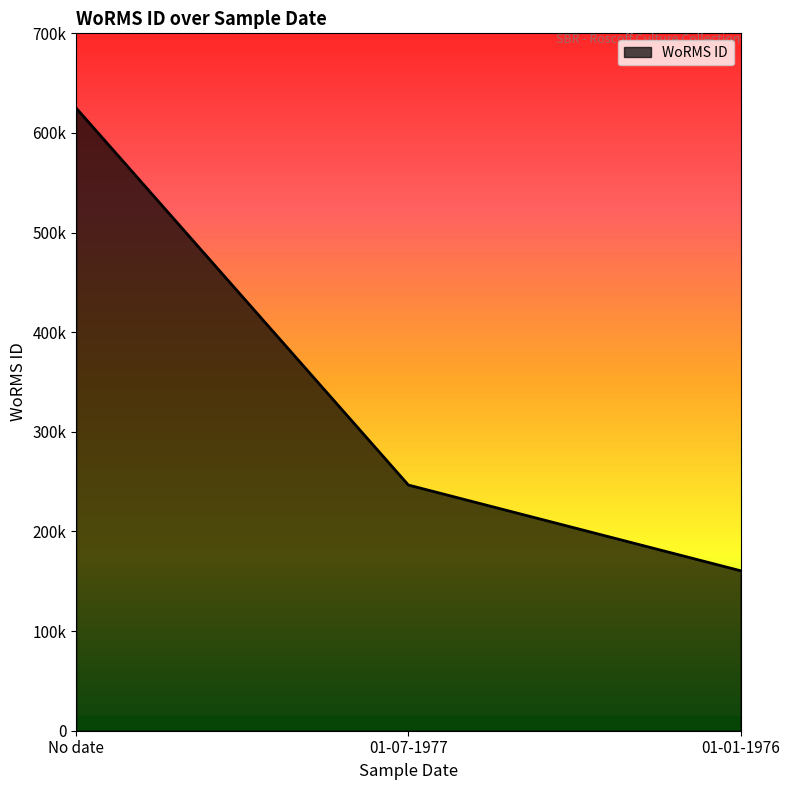

What is the maximum value shown in the chart?

624974